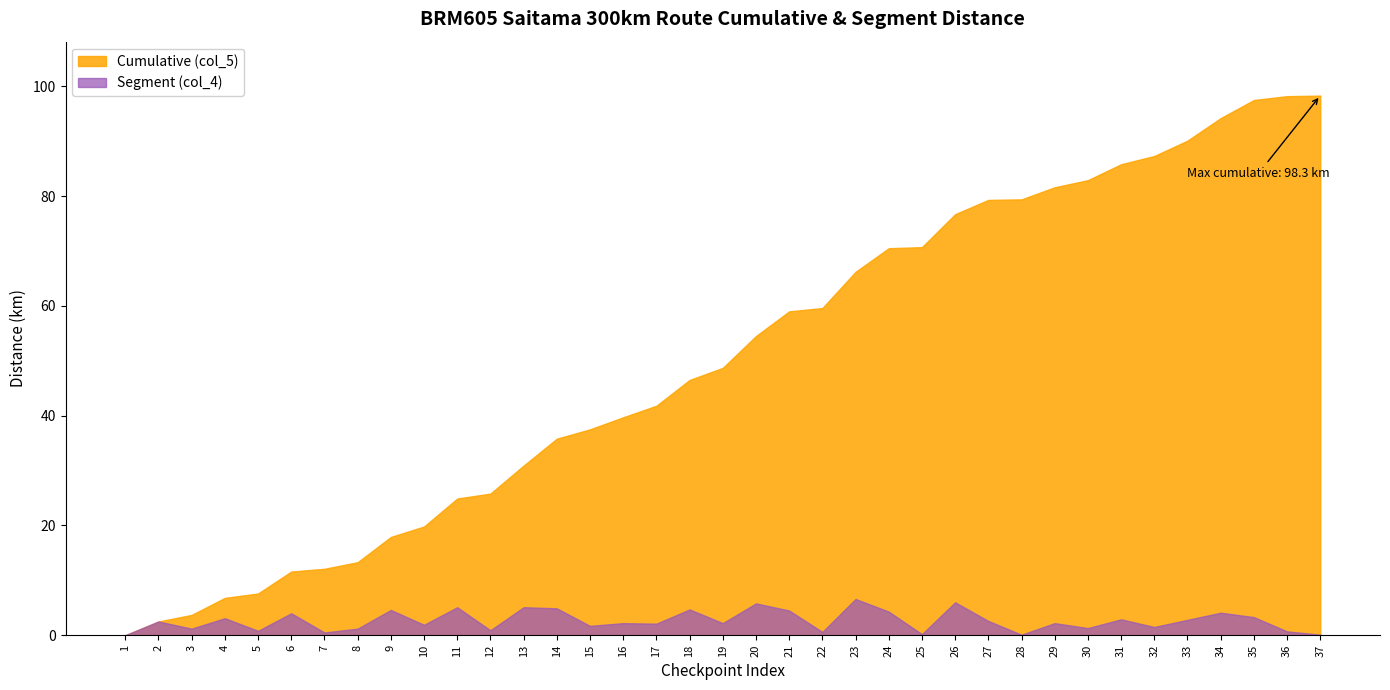

True or false: Segment (col_4) and Cumulative (col_5) intersect in this chart.

False